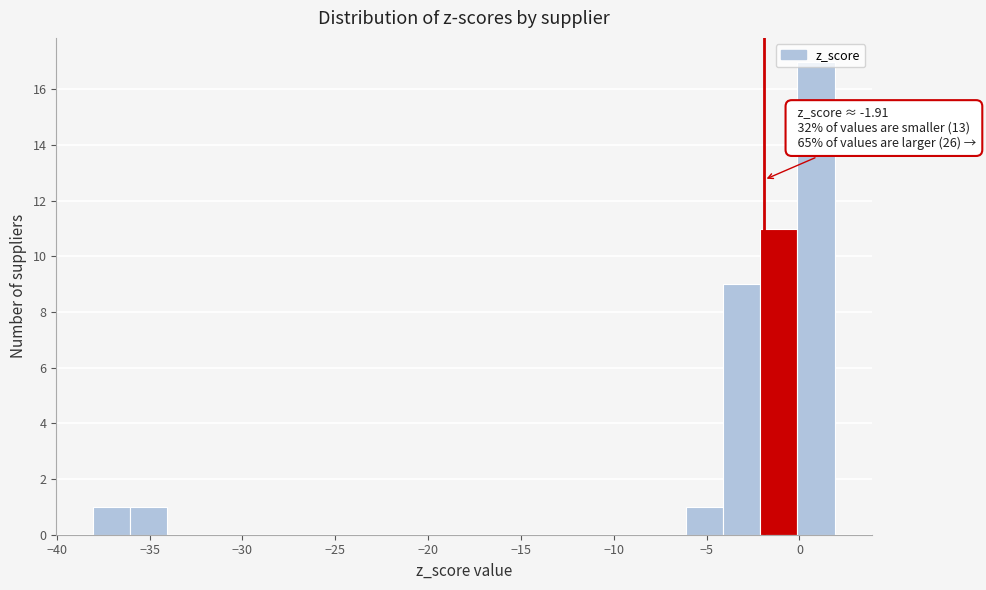

Read against the x-axis, roughly where is the centre of the tallest bar?

1.0